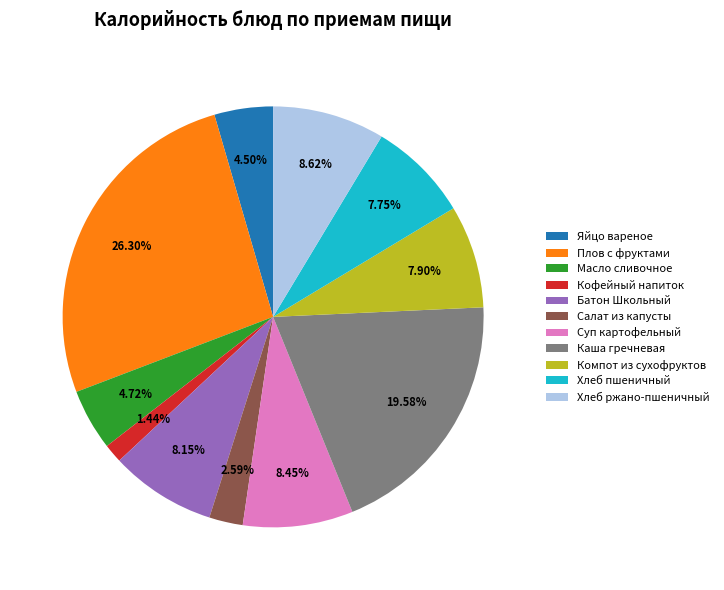

To the nearest percent, what is the average slice percentage?

9%